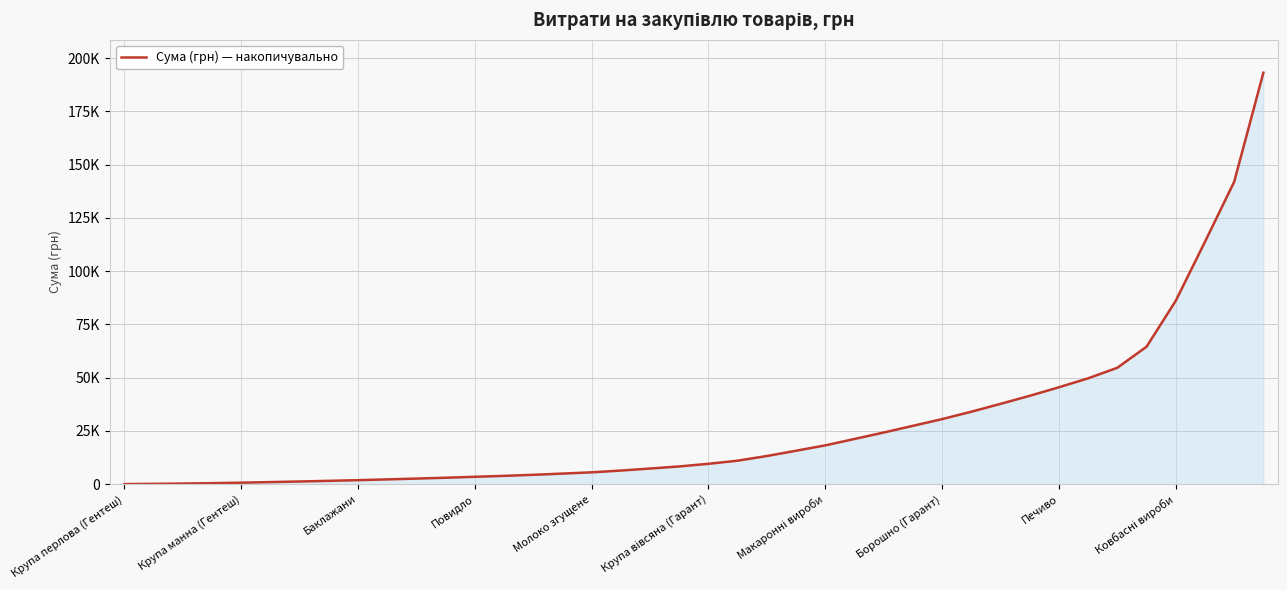

What is the label of the 2nd point from the left?

Крупа манна (Гентеш)